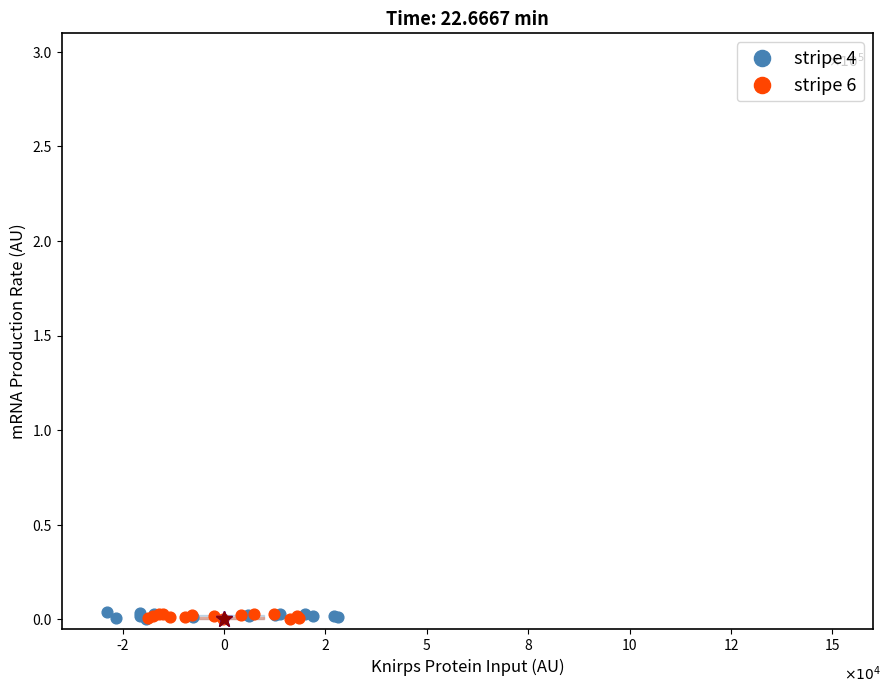

What are all the series names shown in the legend?

stripe 4, stripe 6